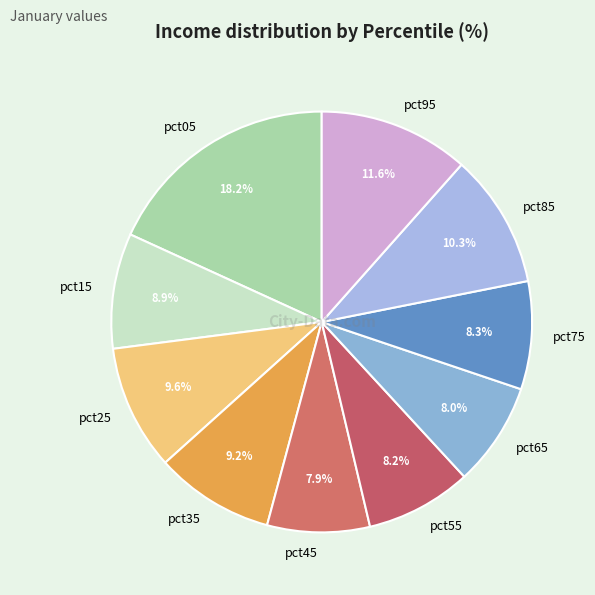

What is the total percentage of pct95 and pct05?

29.7%